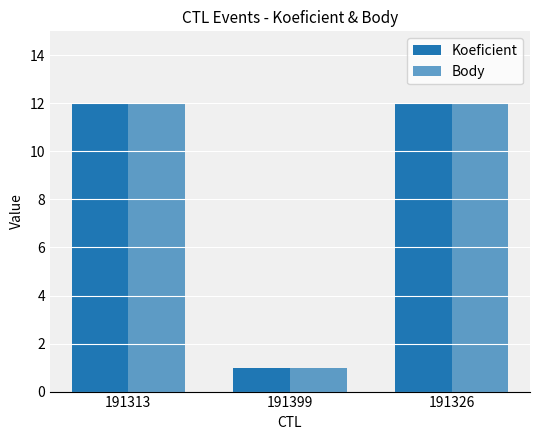

What is the label of the 1st bar from the right?

191326